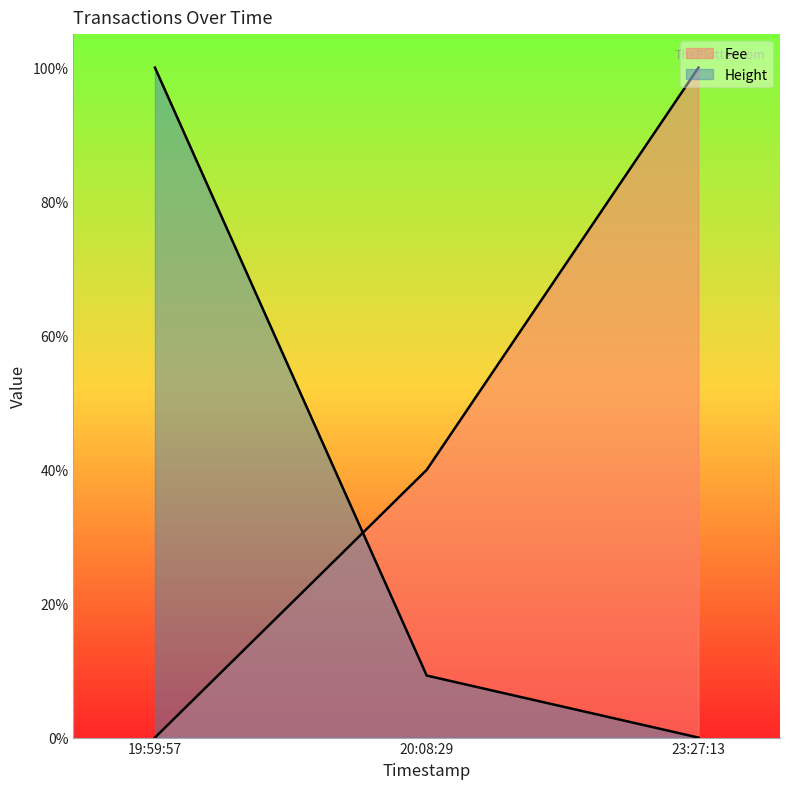

What is the value of the Height point at the 1st from the left?

1.0